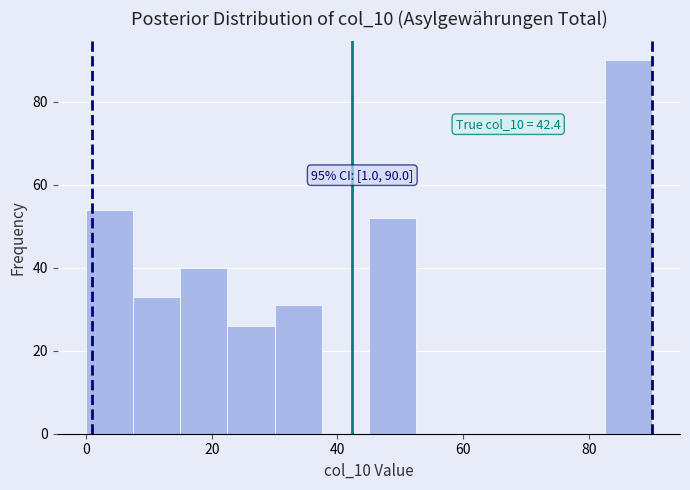

Read against the x-axis, roughly where is the centre of the tallest bar?

86